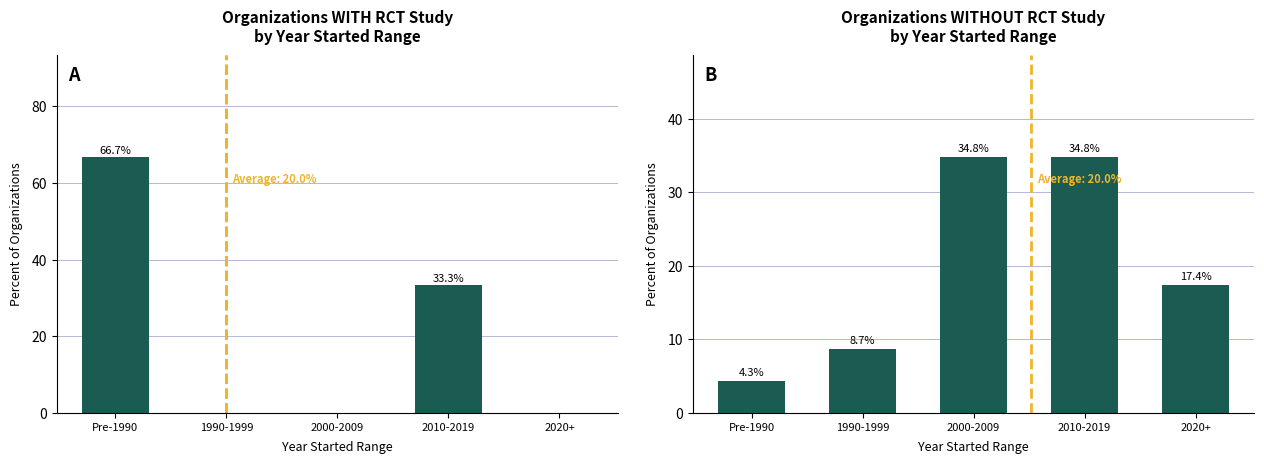

Which series changed the most between Pre-1990 and 2020+?

With RCT